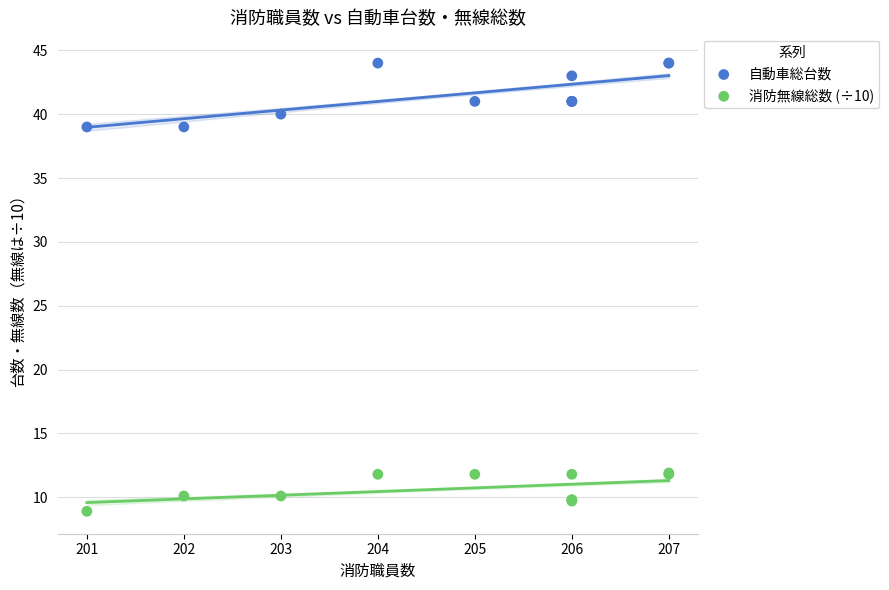

What is the X range (max minus min) for the scatter plot?

6.0